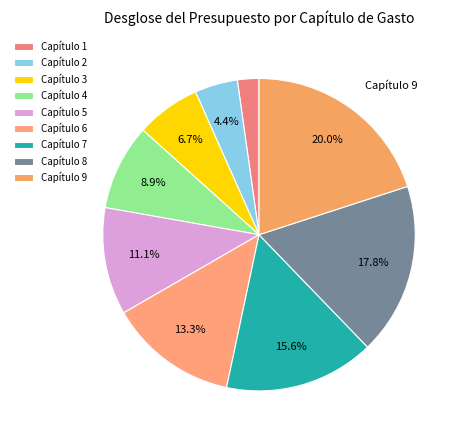

To the nearest percent, what is the average slice percentage?

11%